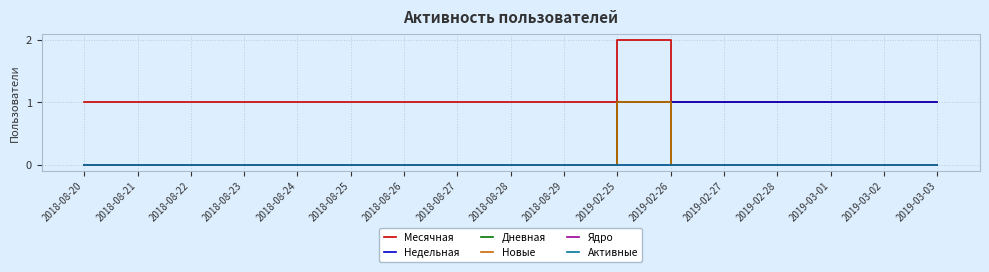

True or false: Дневная has a value of 0 at 2019-03-02.

True